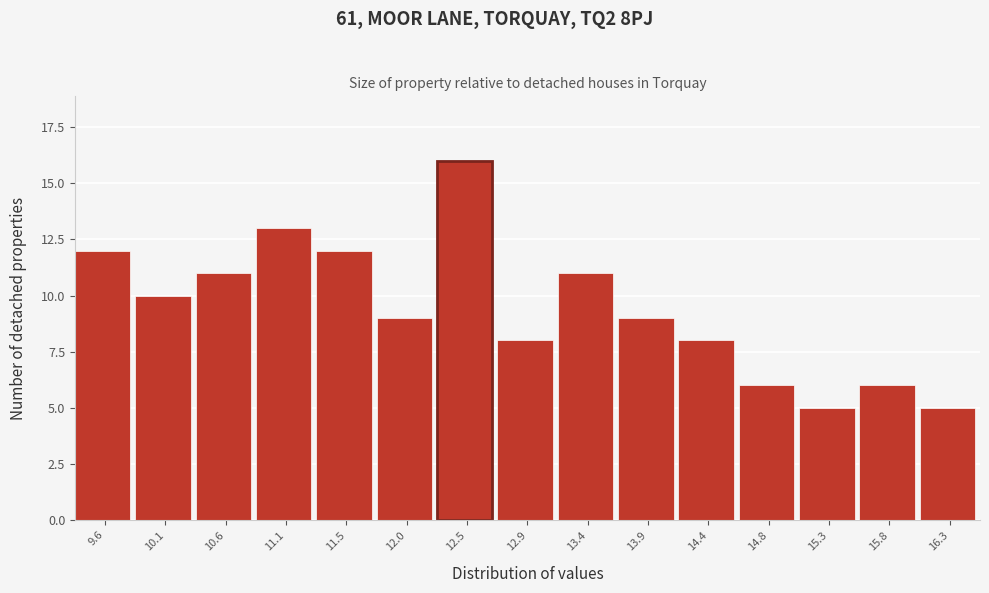

Reading left to right, extract all data points from this chart.

12	10	11	13	12	9	16	8	11	9	8	6	5	6	5